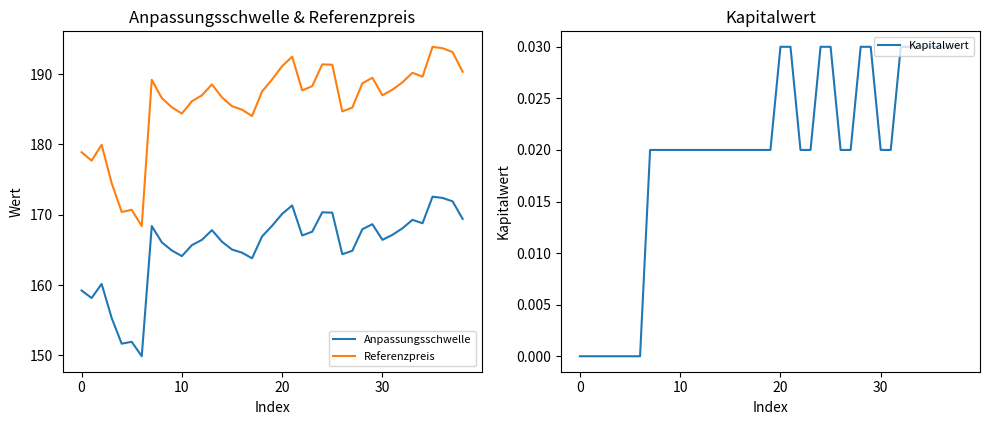

The Referenzpreis series shows 85.8 at 6. True or false?

False